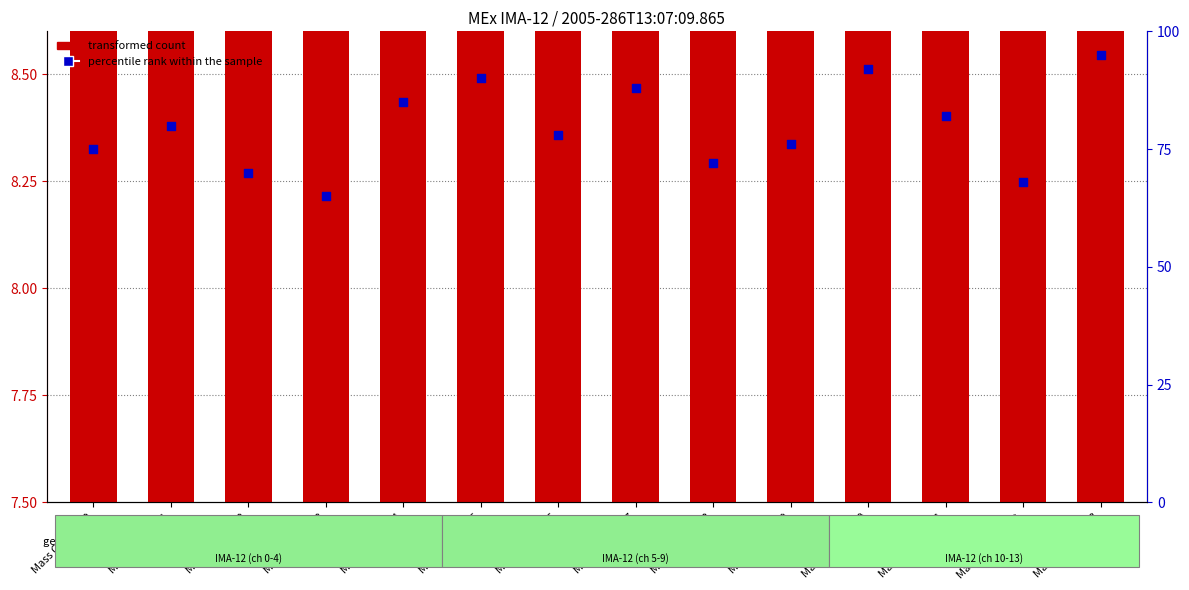

Which series has the largest total across all categories?

percentile rank within the sample